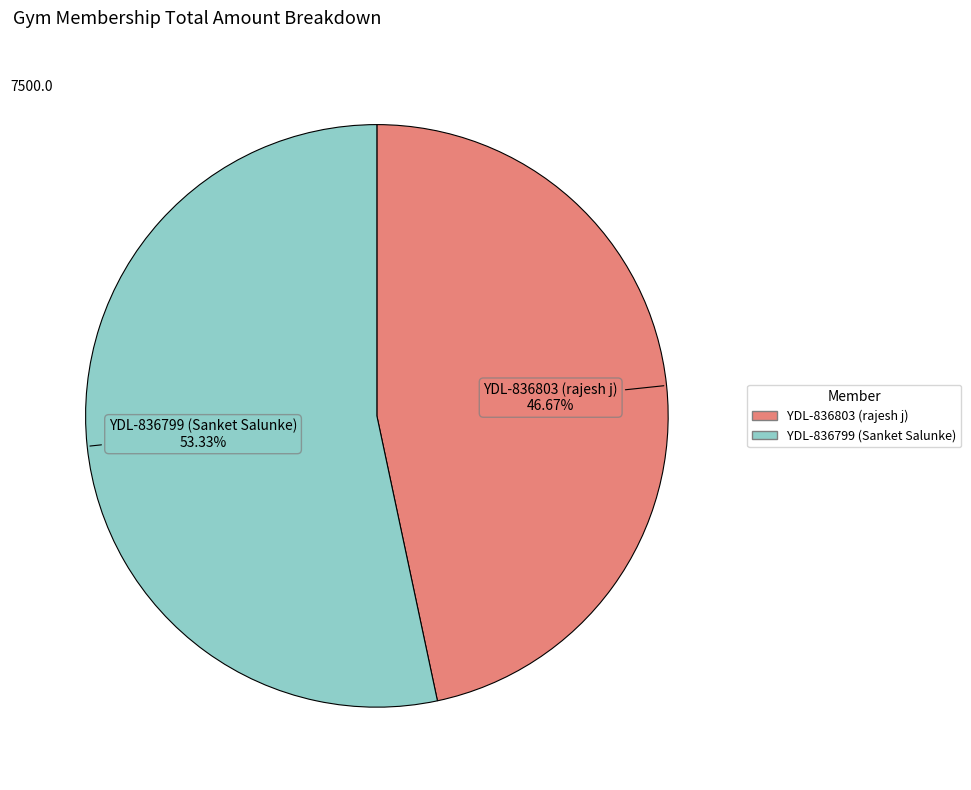

Which category has the smallest portion of the pie?

YDL-836803 (rajesh j)